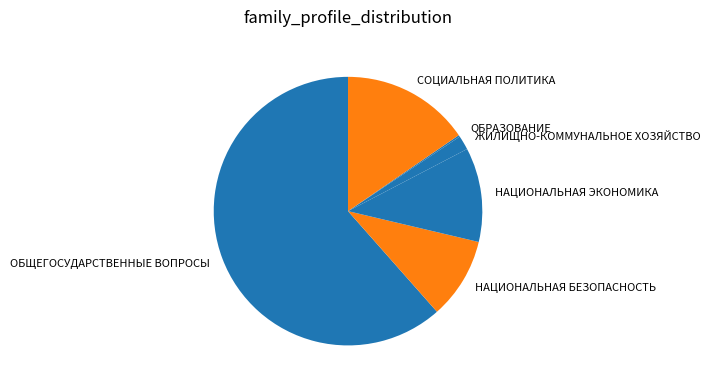

Which slice is the largest?

ОБЩЕГОСУДАРСТВЕННЫЕ ВОПРОСЫ